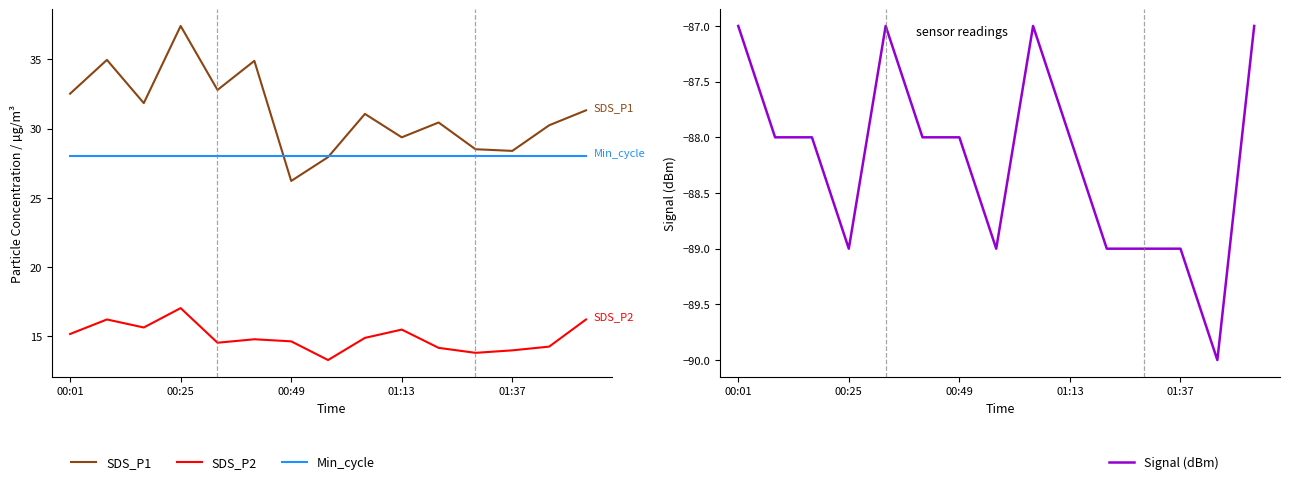

True or false: SDS_P1 and SDS_P2 intersect in this chart.

False